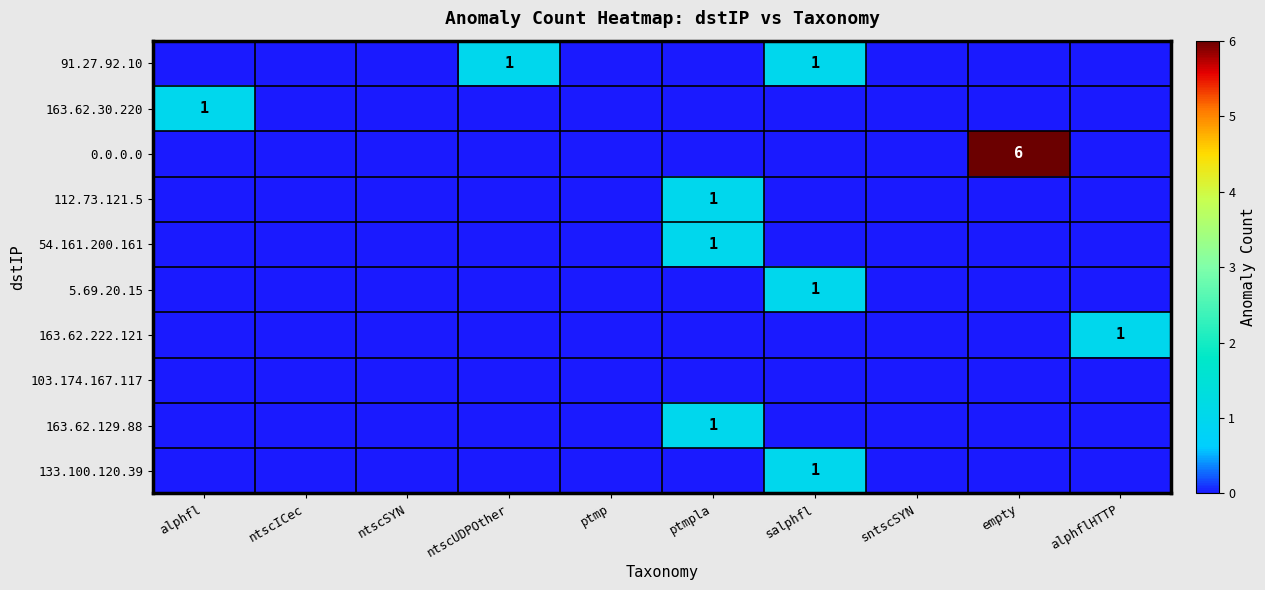

How many categories are shown in the chart?

10